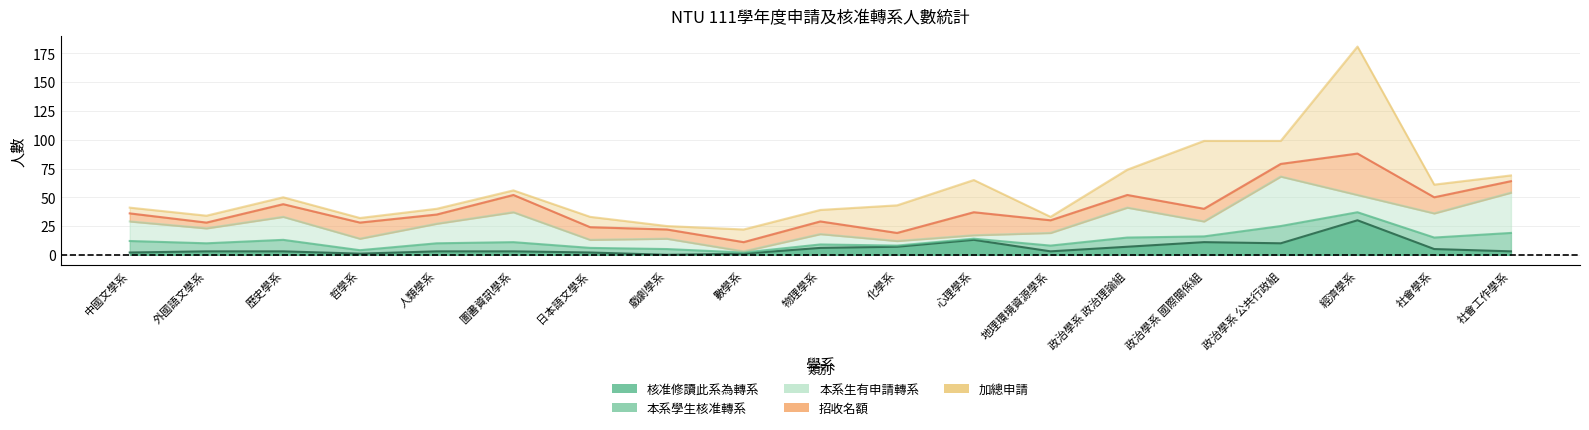

The 本系學生核准轉系 series shows 2 at 化學系. True or false?

False